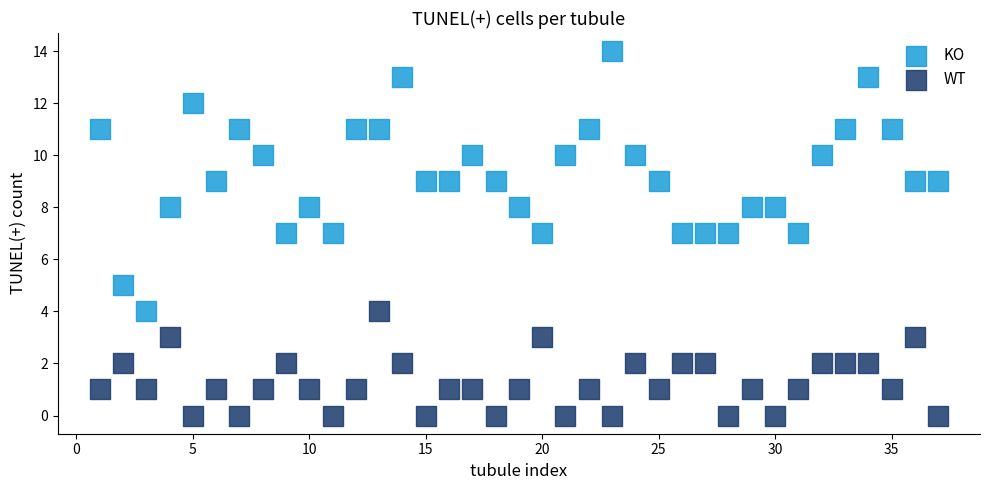

Which series has the largest Y range (max minus min)?

KO